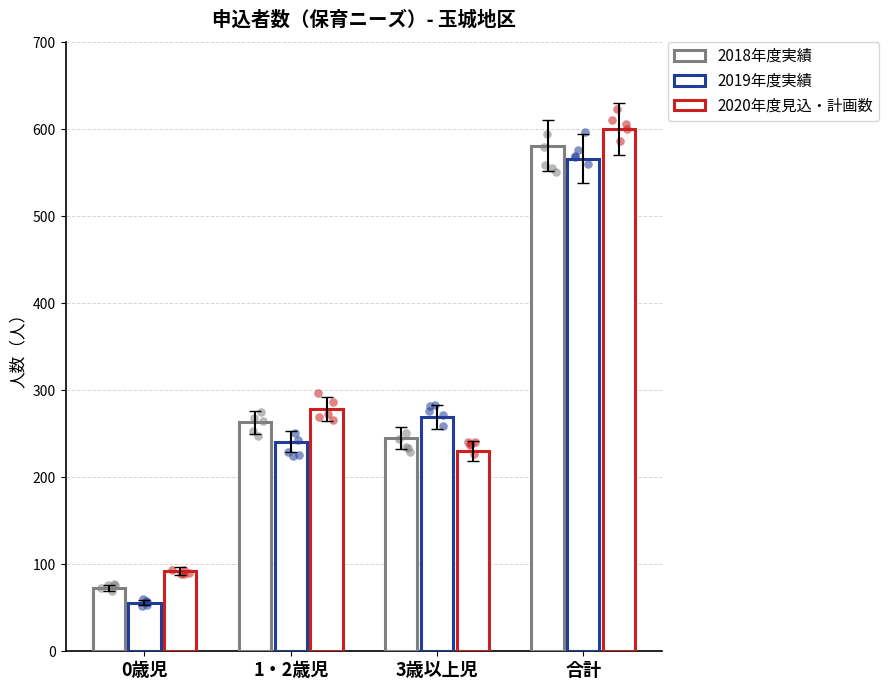

At which category is the sum across all series the highest?

合計